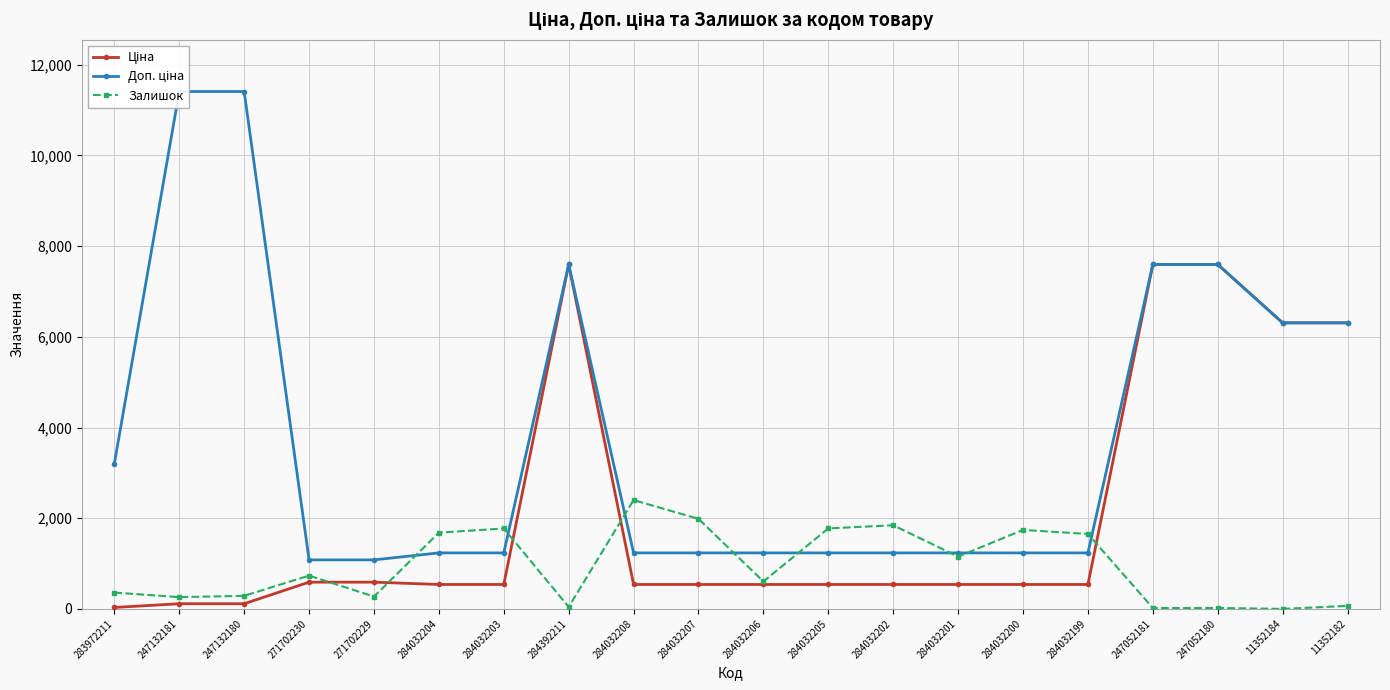

Between 284032207 and 284032202, which series saw the biggest shift?

Залишок